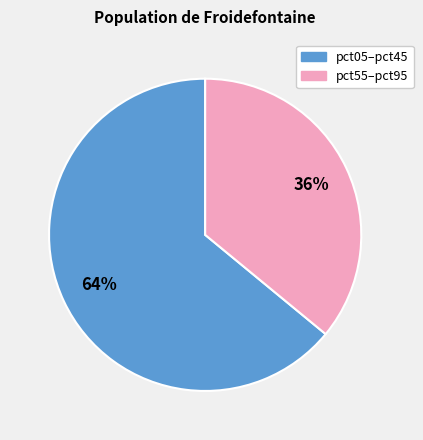

To the nearest percent, what is the average slice percentage?

50%